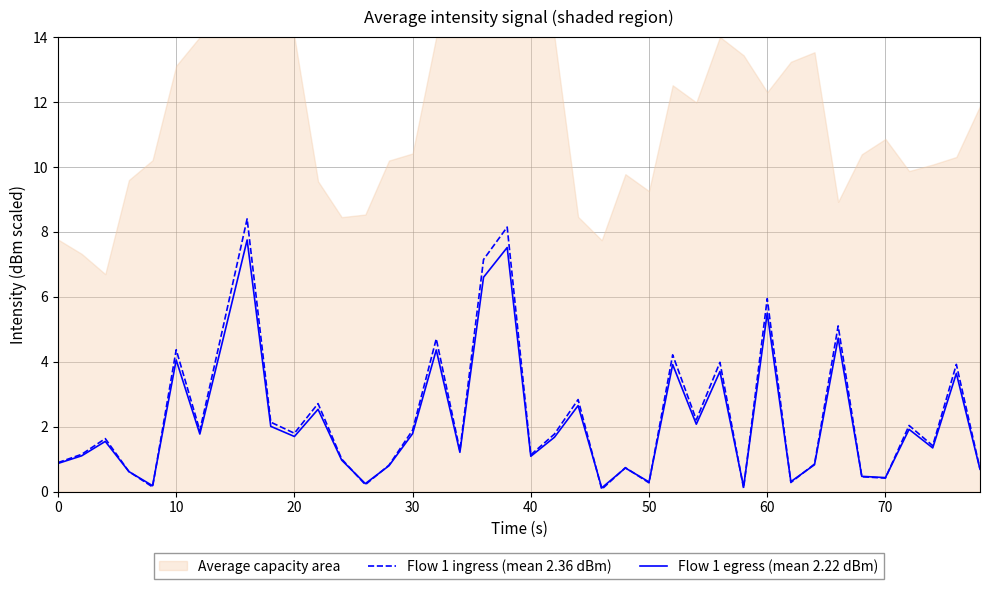

Count the number of categories in the chart.

40